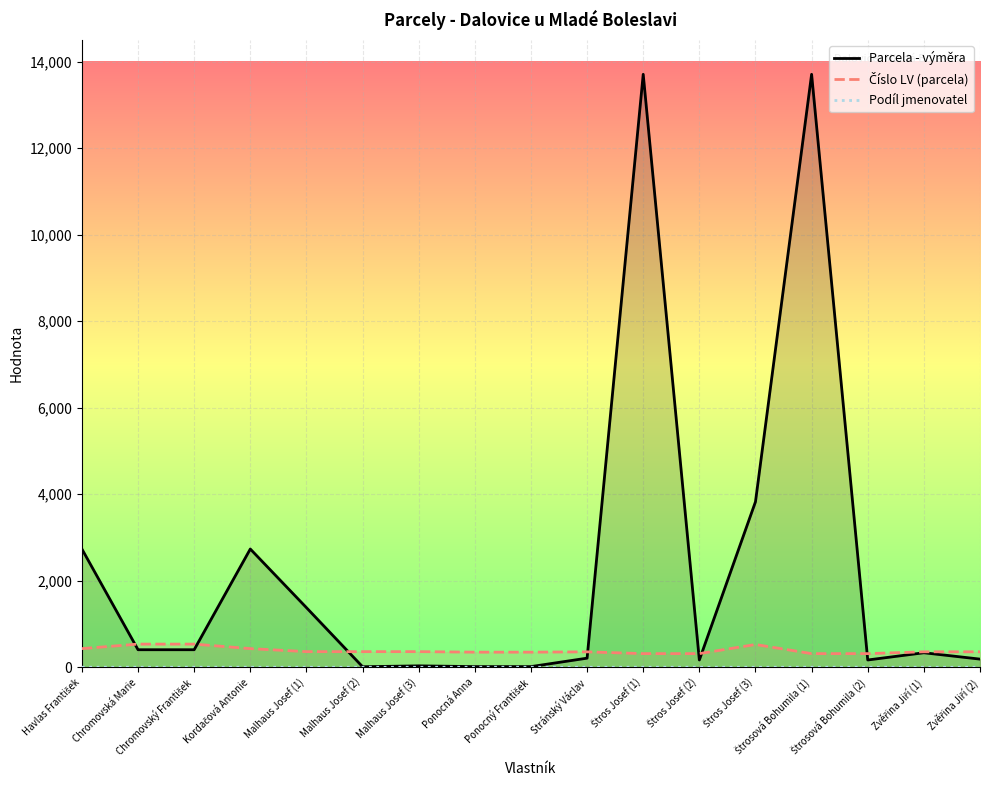

What is the value of the Podíl jmenovatel point at the 2nd from the left?

2